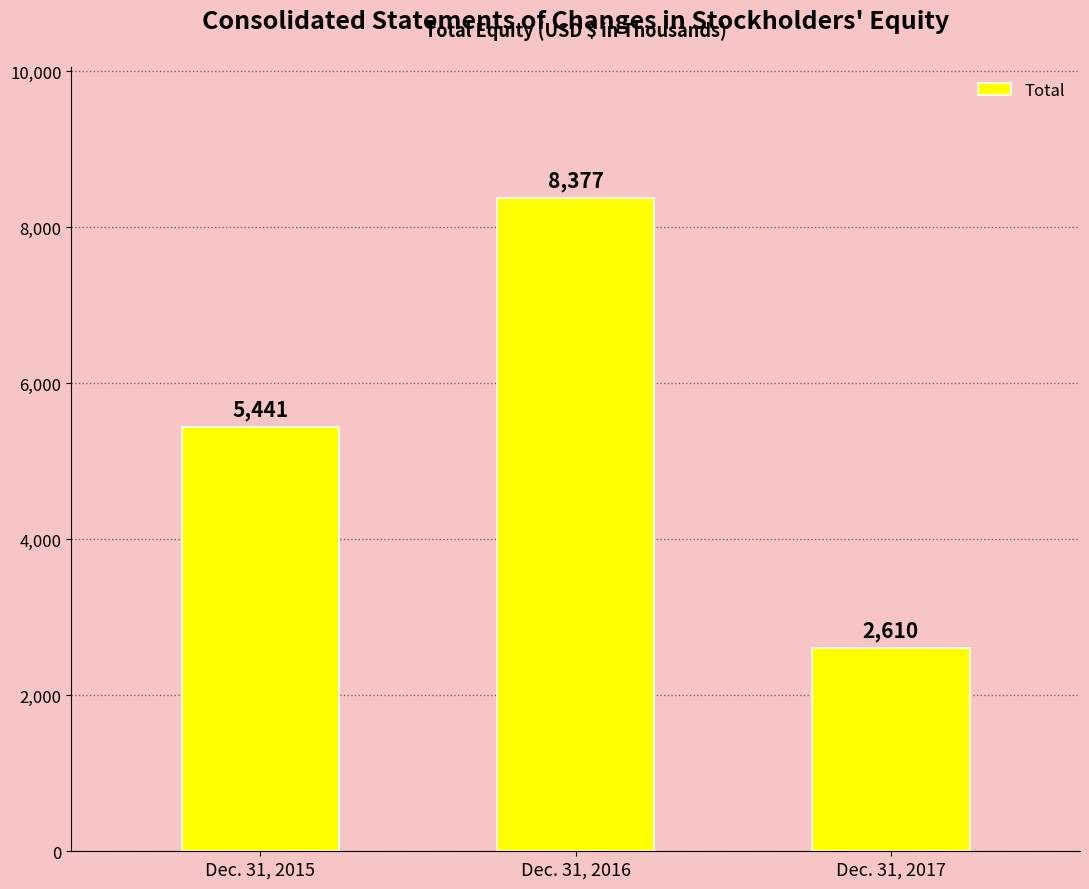

How many values are between 2610 and 8377?

3